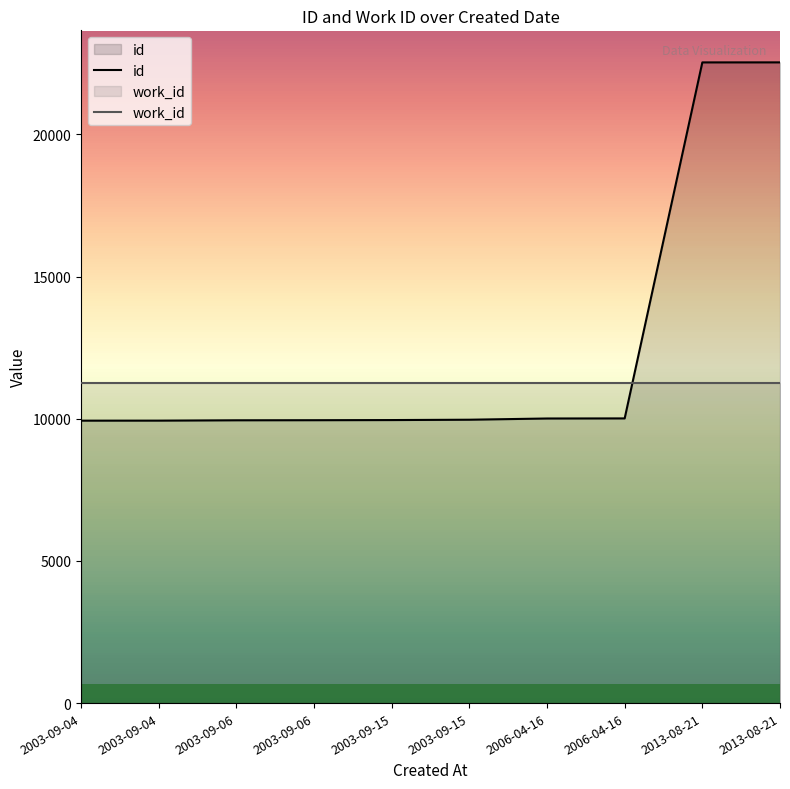

Is the value of work_id at 2013-08-21 greater than the value of id at 2003-09-06?

Yes